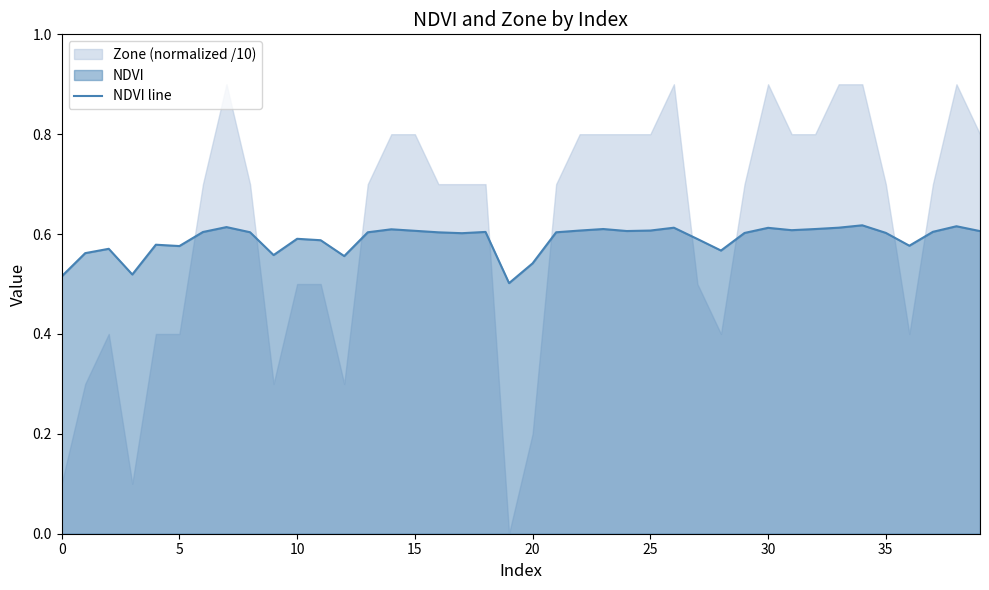

How many data points does each series have?

40